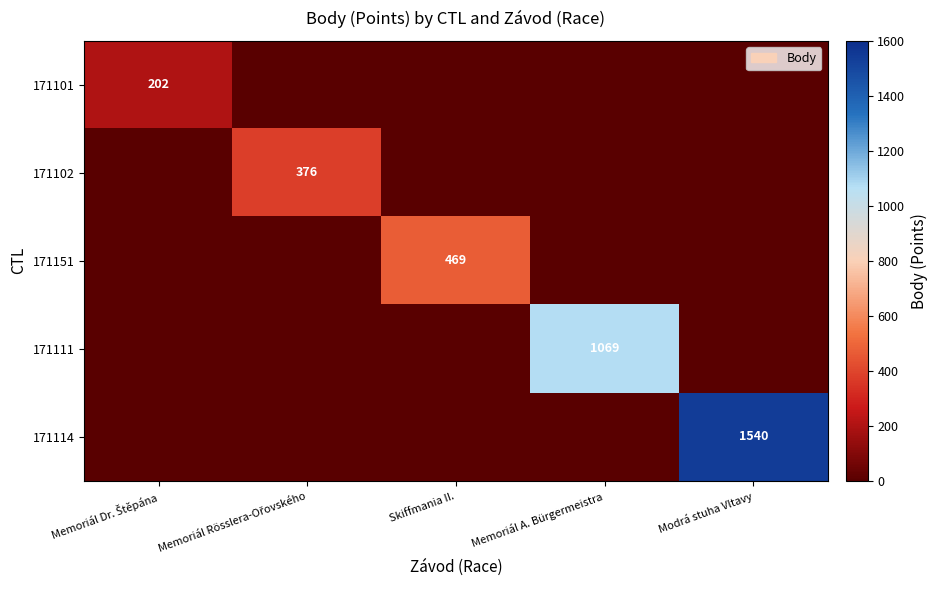

The value of 171151 at Skiffmania II. is 469. True or false?

True